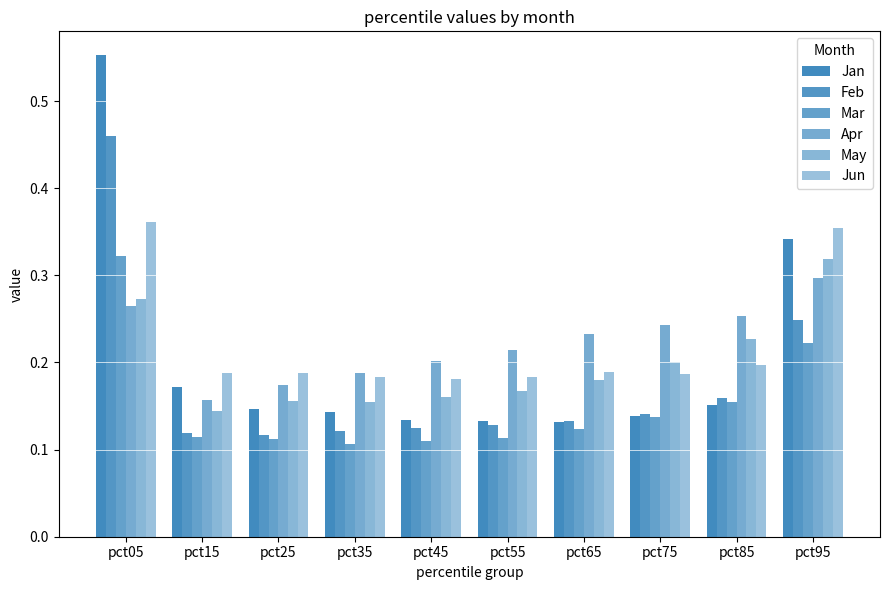

Count the number of categories in the chart.

10